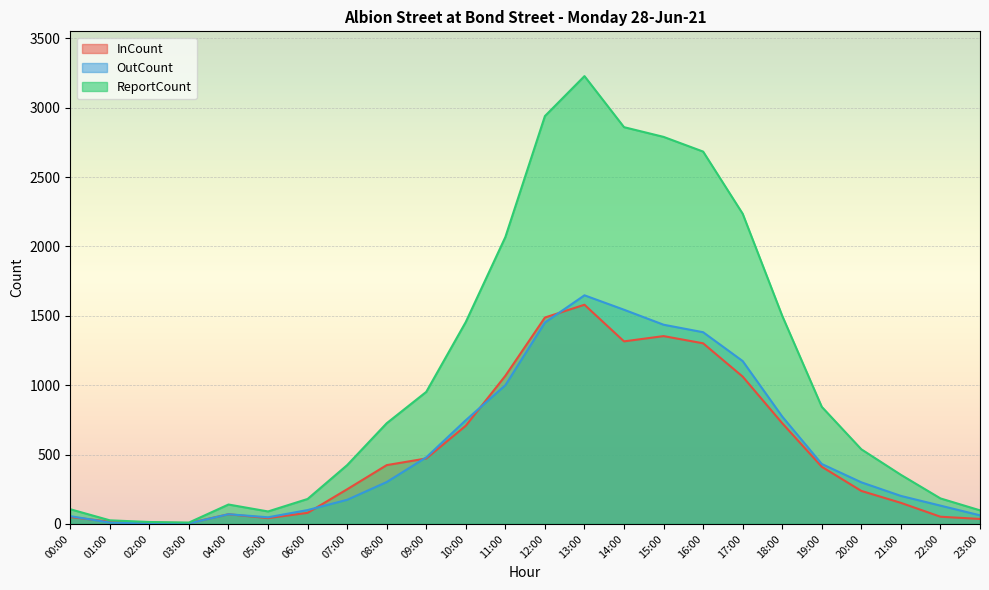

What is the total value across all series at 09:00?

1904